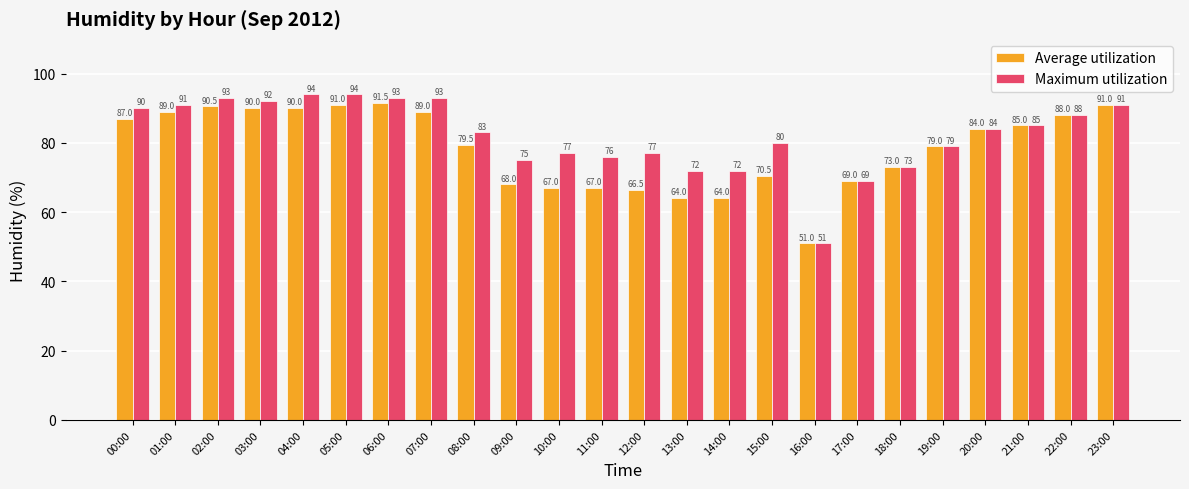

What is the label of the 18th bar from the left?

17:00